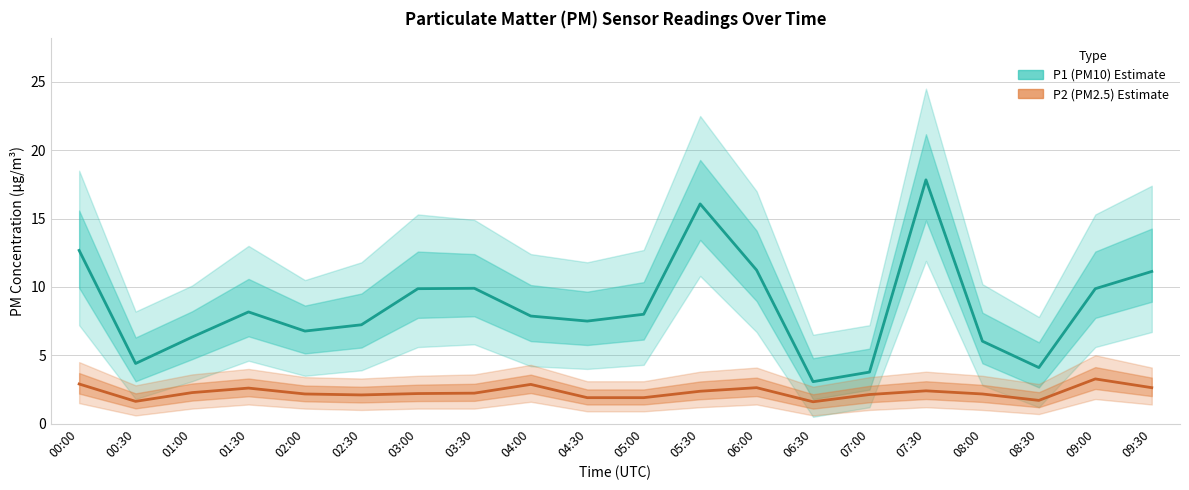

Where does the P1 (PM10) Estimate series first go above 8?

00:00